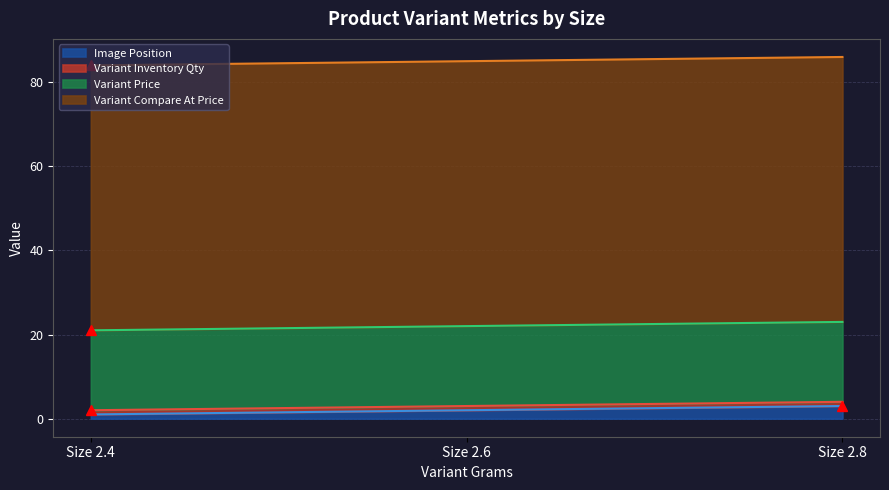

Is it true that Image Position equals 2 at Size 2.8?

False